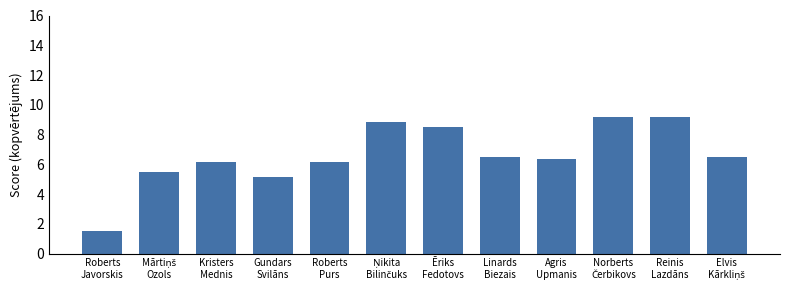

What is the value of the 8th bar from the left?

6.5